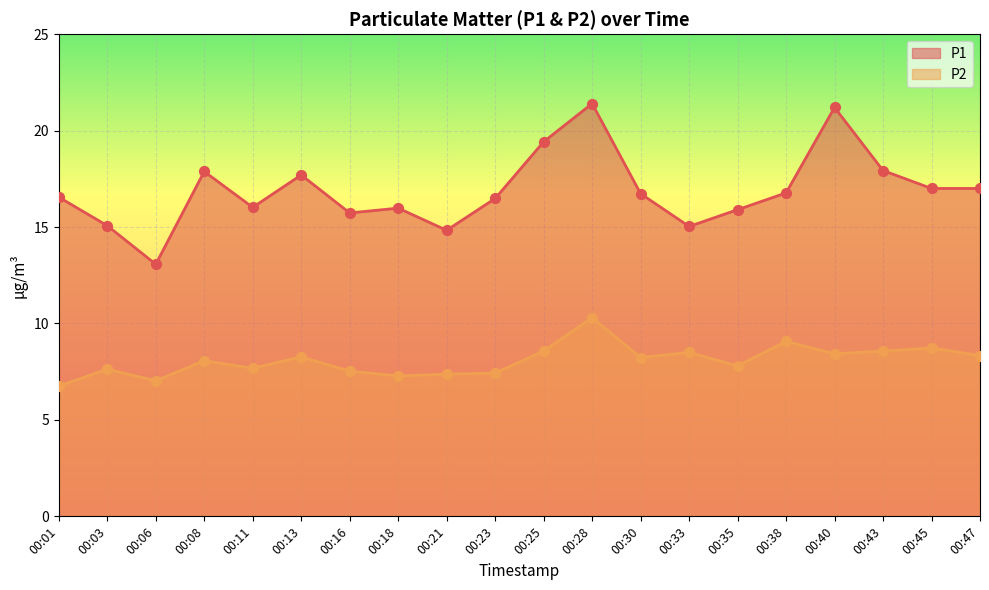

Is the value of P2 at 00:01 greater than the value of P1 at 00:38?

No